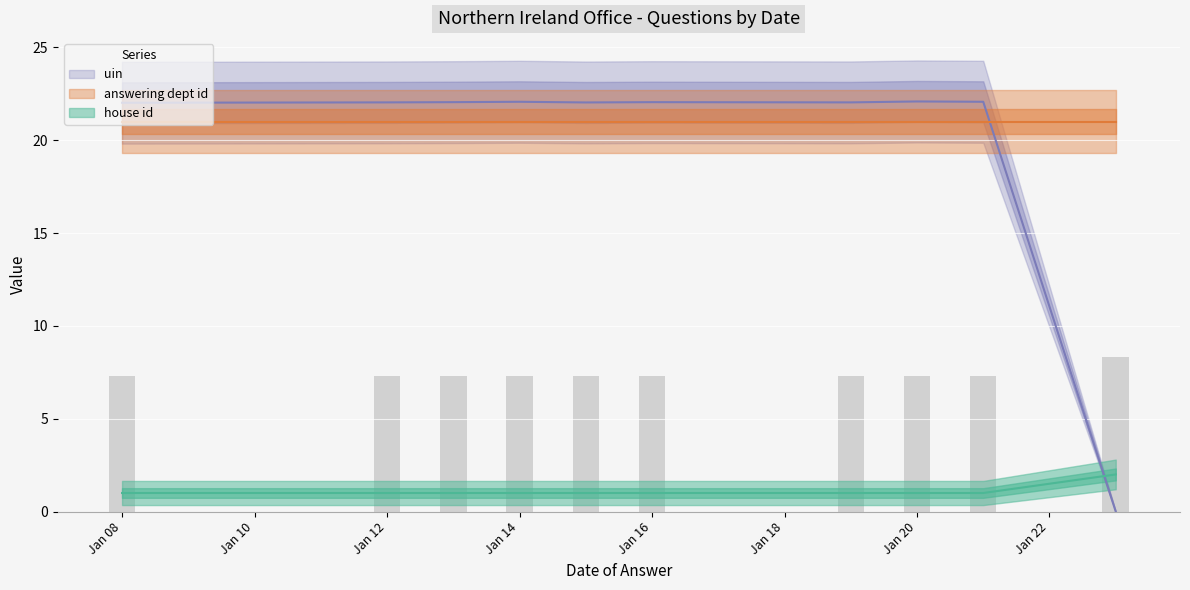

Does the chart contain any negative values?

No